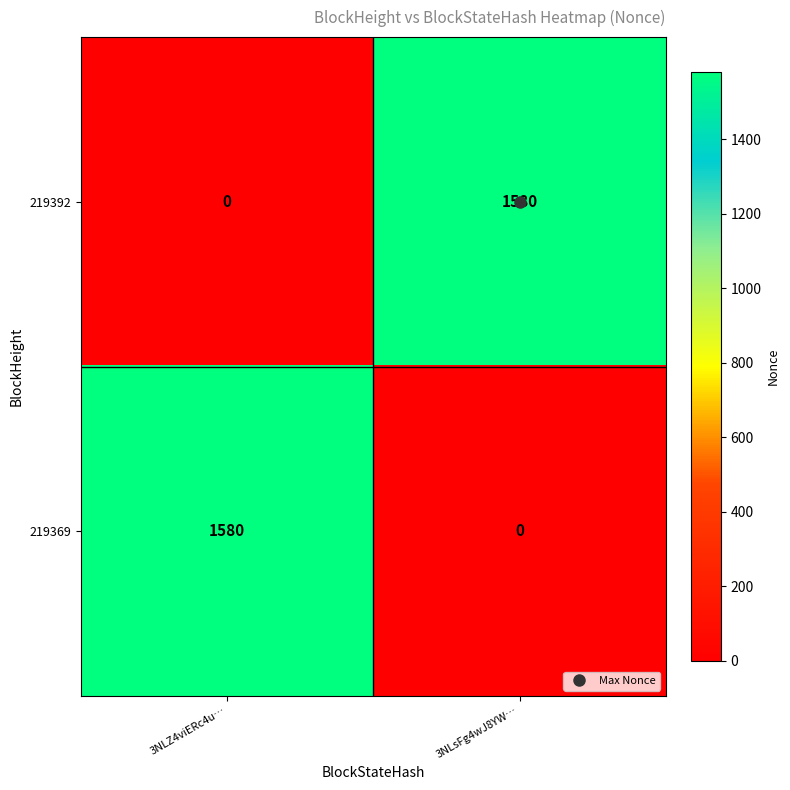

Which category has the highest value in the 219369 series?

3NLZ4viERc4u…